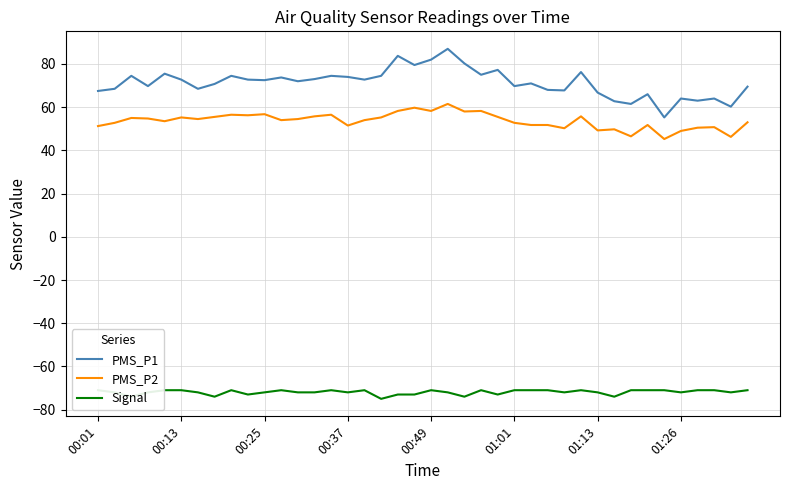

The PMS_P2 series shows 80.8 at 01:26. True or false?

False